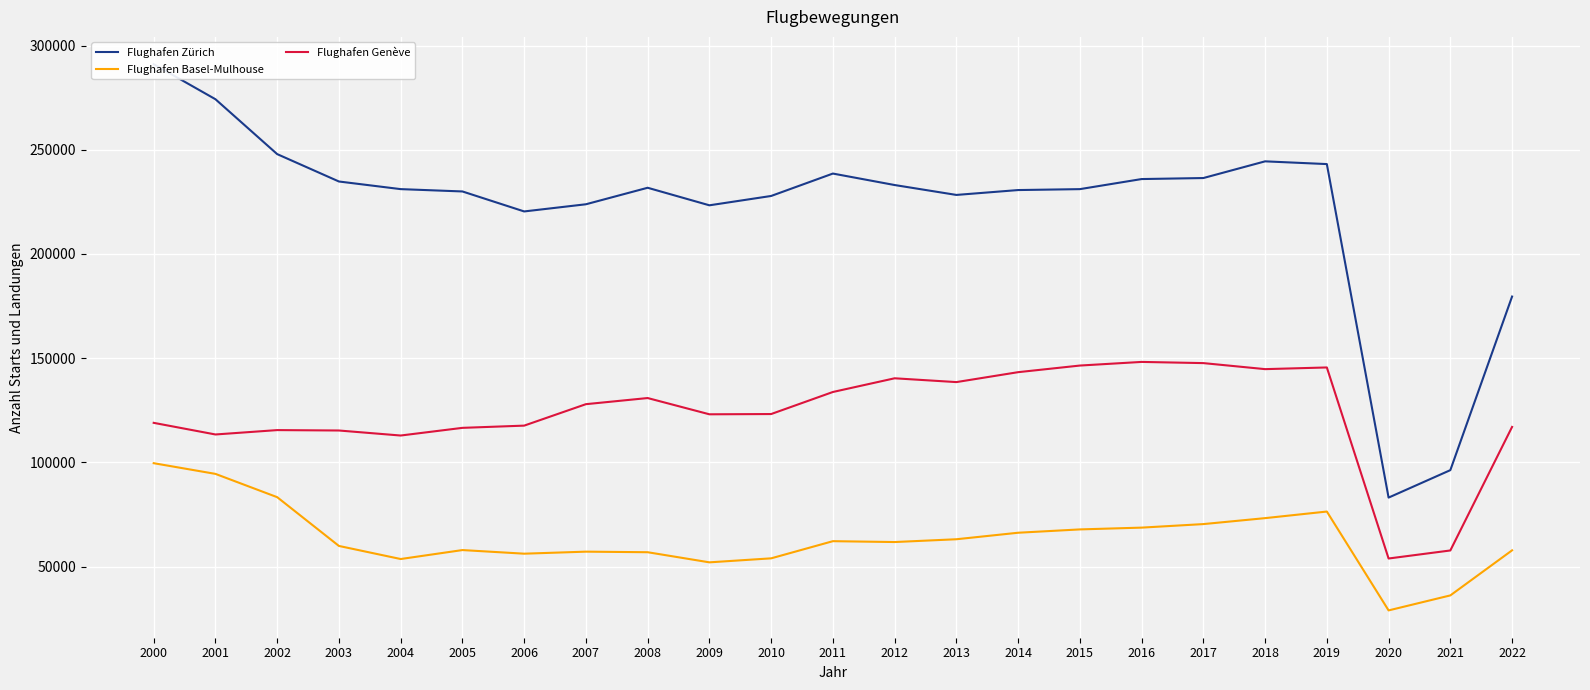

At which category does Flughafen Genève reach its first local peak?

2002